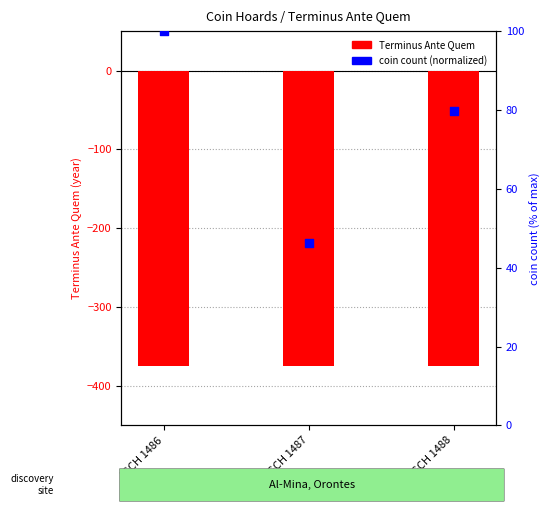

What is the total value across all series at IGCH 1487?

-328.7